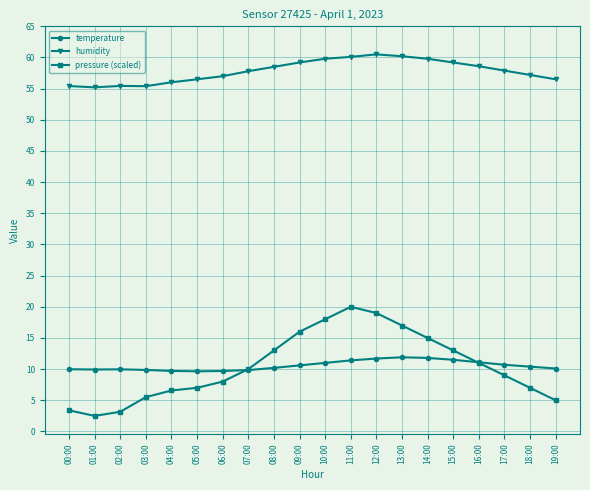

What is the maximum value for pressure (scaled)?

20.0